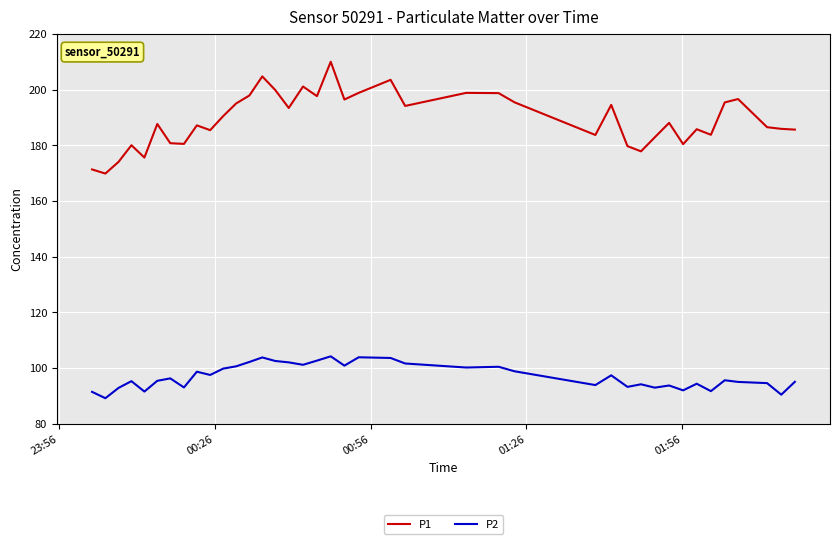

Which series has the largest range (max minus min)?

P1